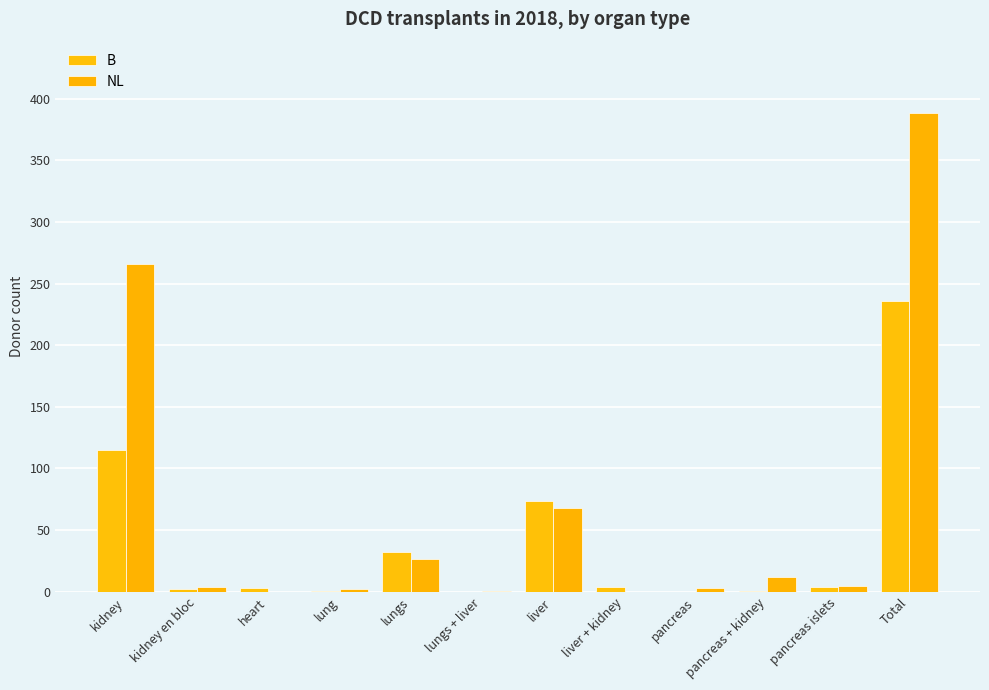

What is the average value of the B series?

39